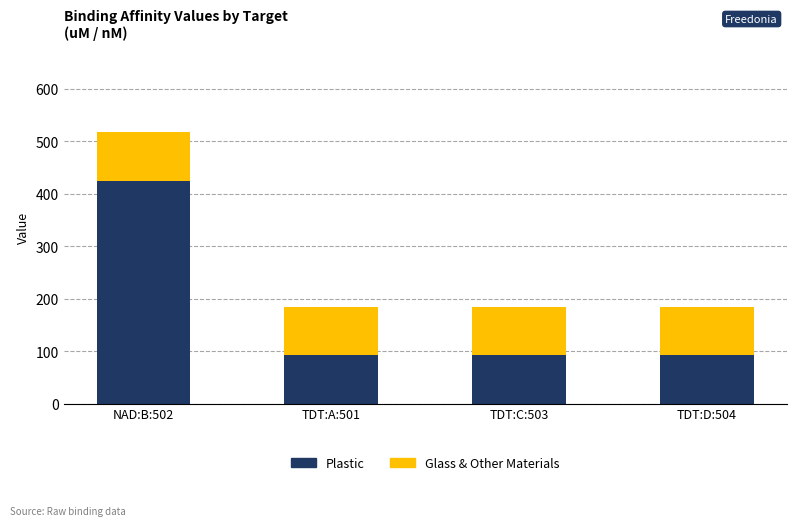

Which category has the highest value in the Plastic series?

NAD:B:502